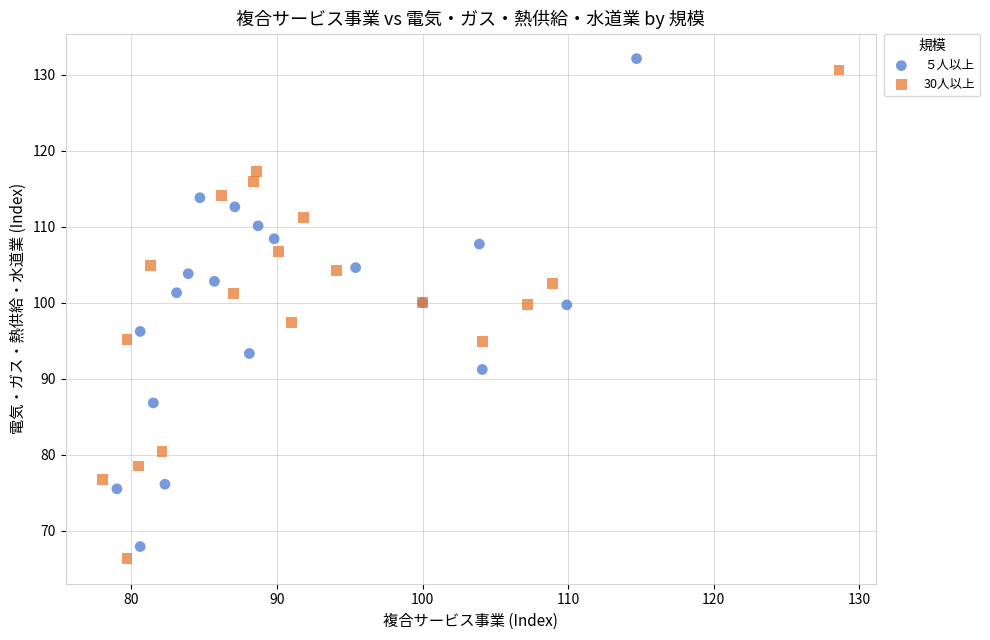

Which series contains the lowest Y value?

30人以上